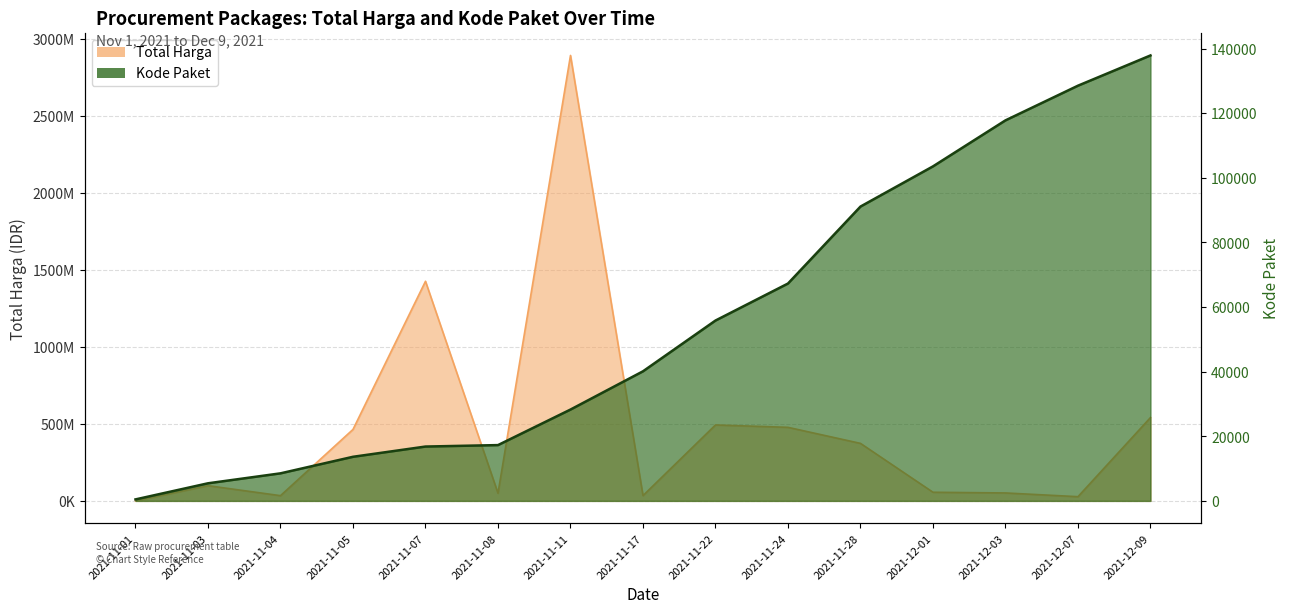

Which series changed the most between 2021-11-05 and 2021-11-28?

Total Harga